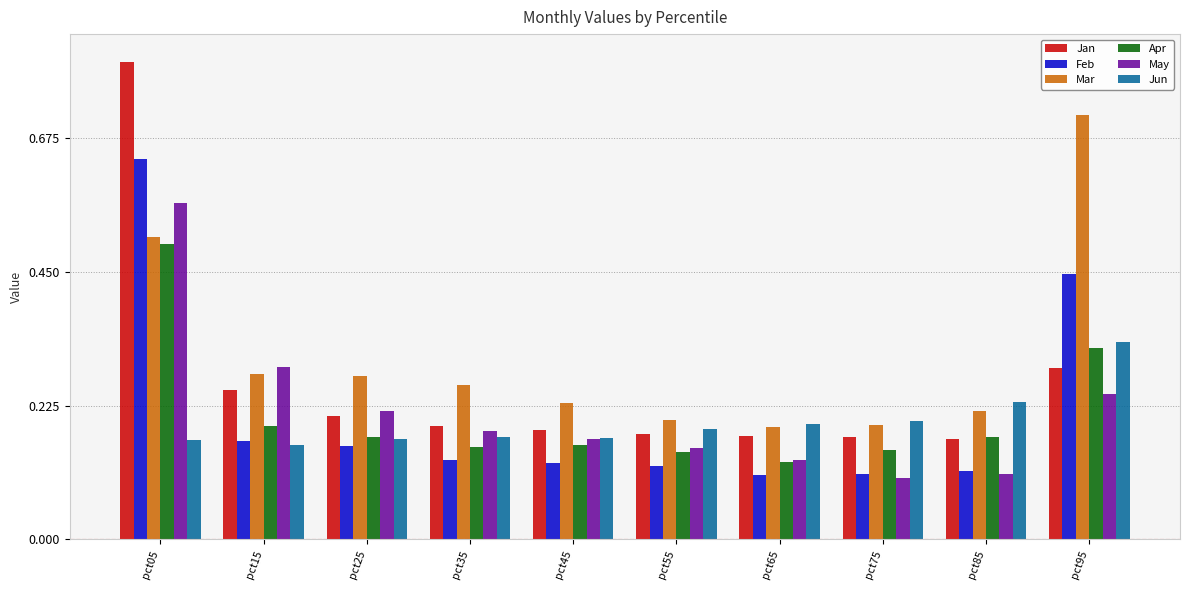

Which series has the widest spread of values?

Jan